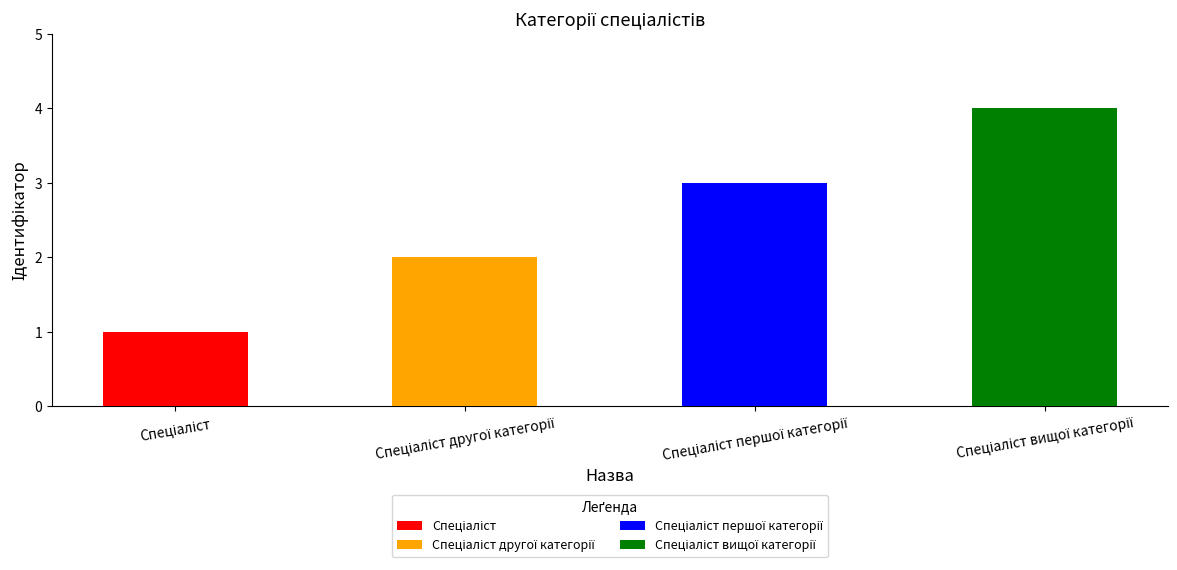

What is the value of the 3rd bar from the left?

3